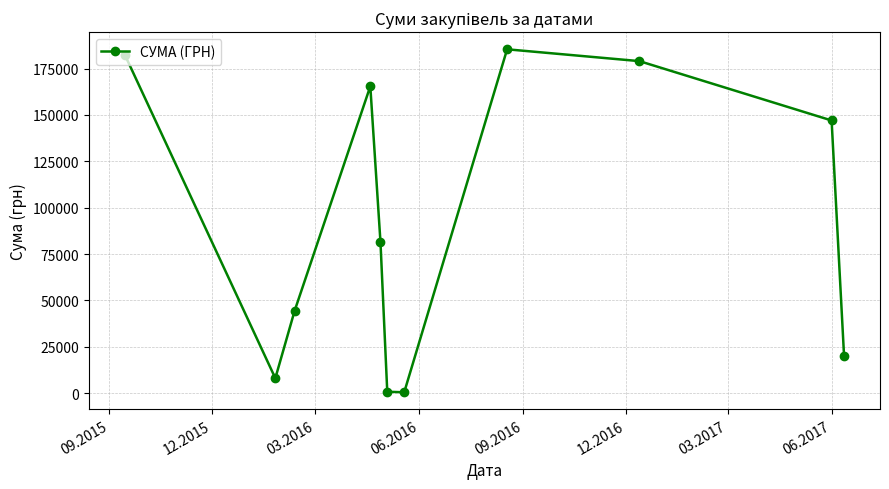

What is the value of the 8th point from the left?

185351.0